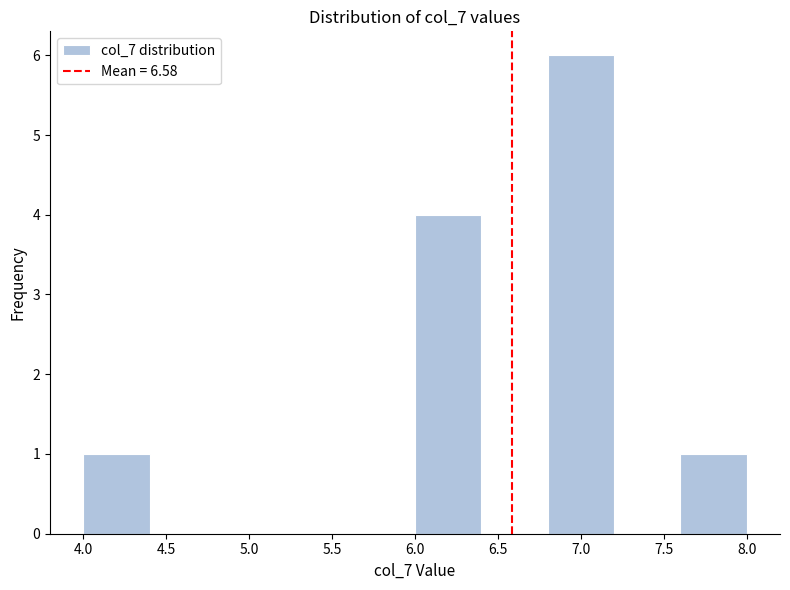

Which range on the x-axis has the tallest bar?

6.8 to 7.2